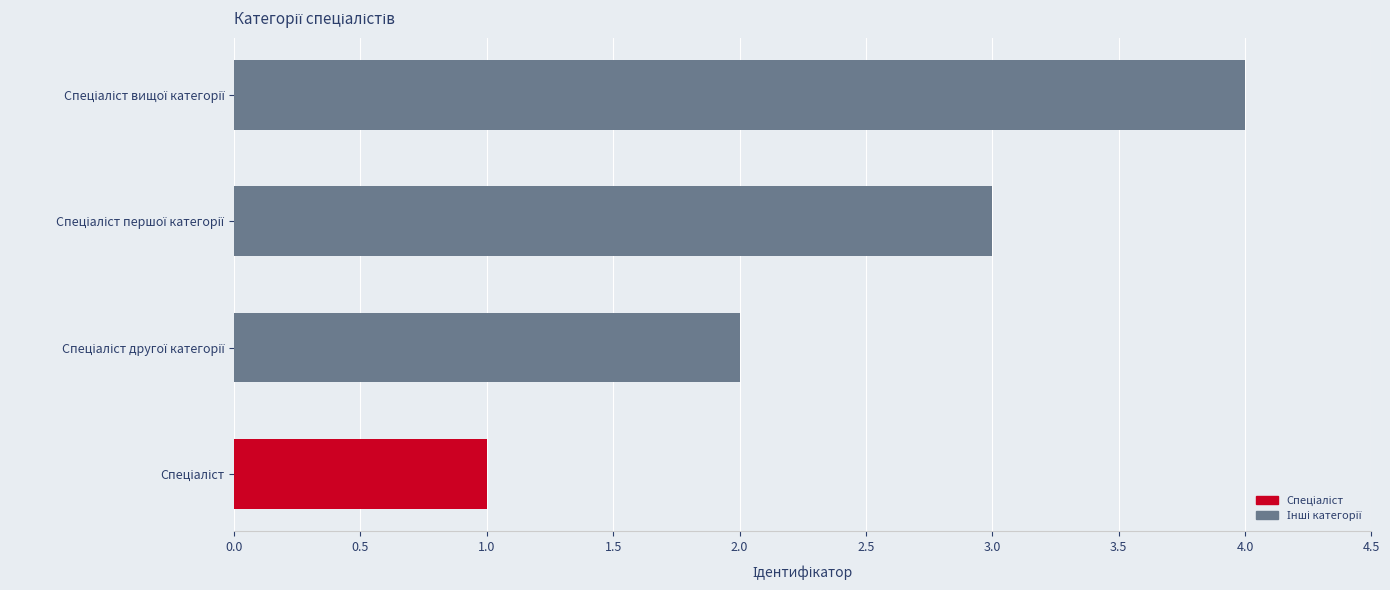

What is the sum of all values?

10